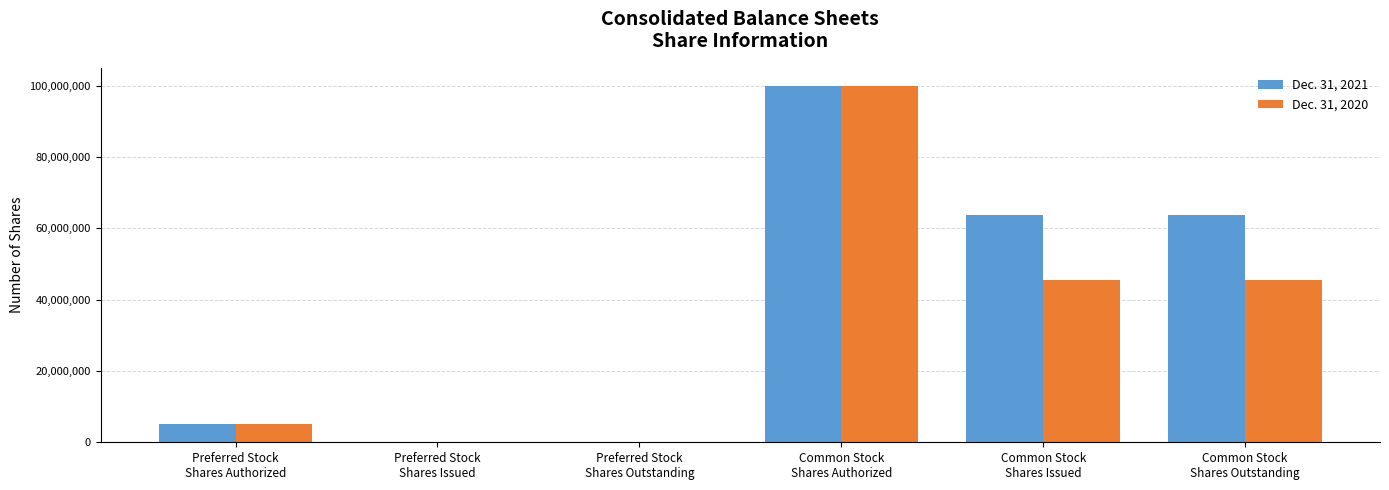

Which category has the highest value in the Dec. 31, 2021 series?

Common Stock
Shares Authorized